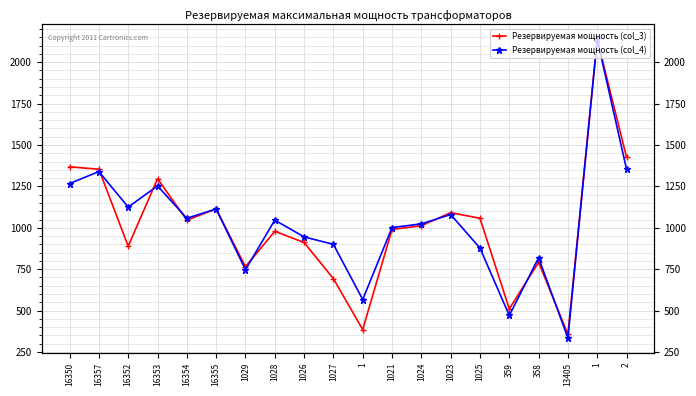

What are all the series names shown in the legend?

Резервируемая мощность (col_3), Резервируемая мощность (col_4)